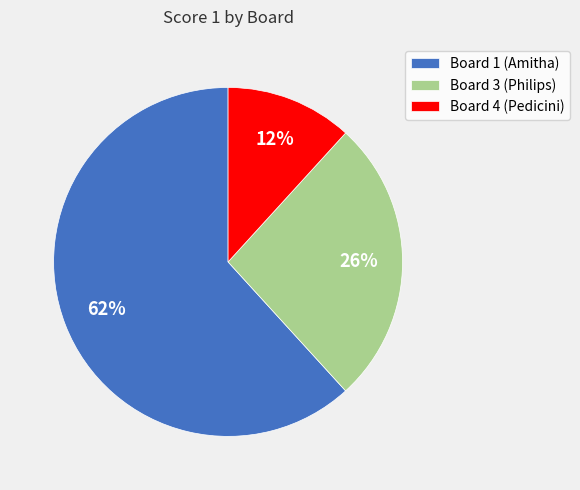

Does Board 4 (Pedicini) represent more than half of the total?

No